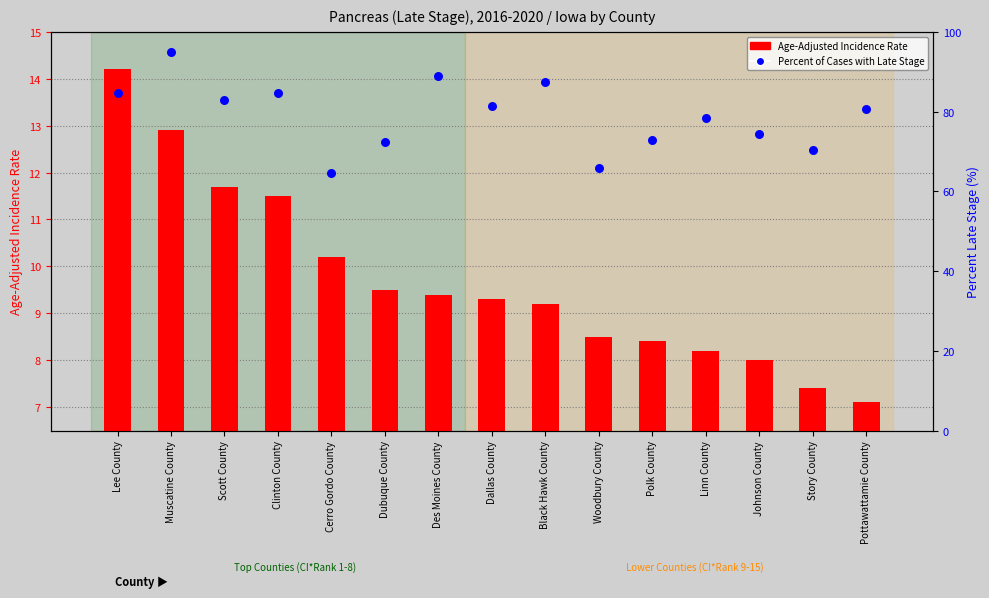

Which series reaches the minimum Y coordinate?

Age-Adjusted Incidence Rate